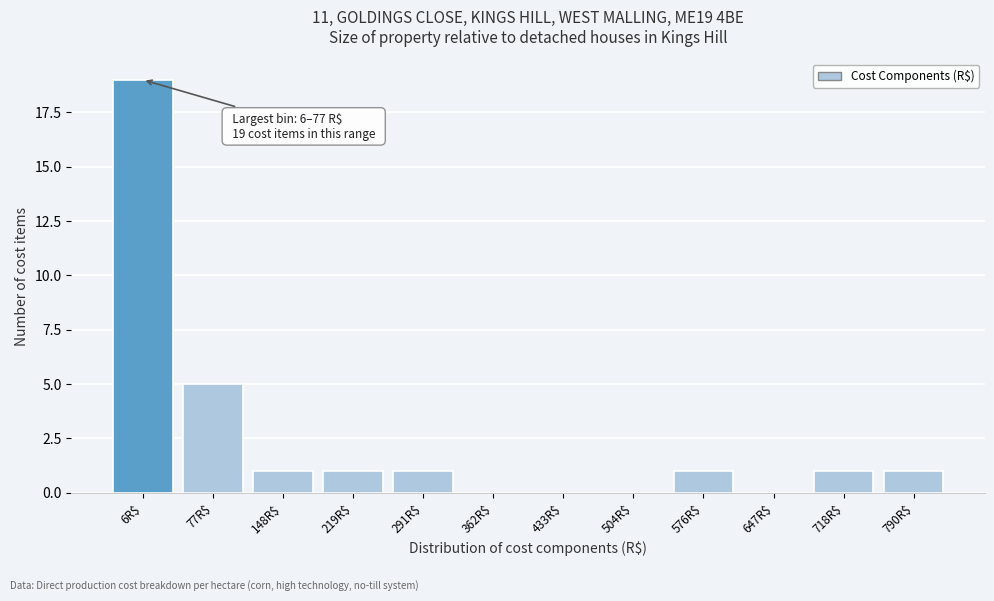

At which label is the value closest to 9?

77R$